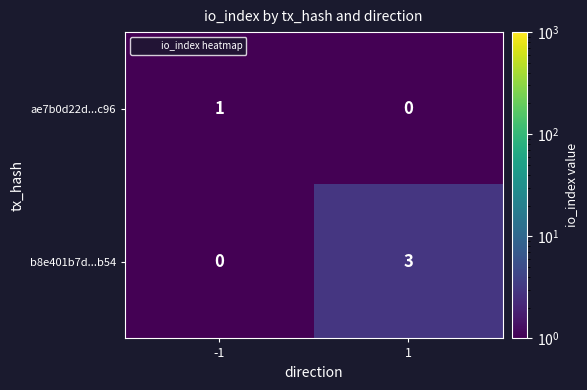

At -1, list the series in order from smallest to largest.

b8e401b7d...b54, ae7b0d22d...c96